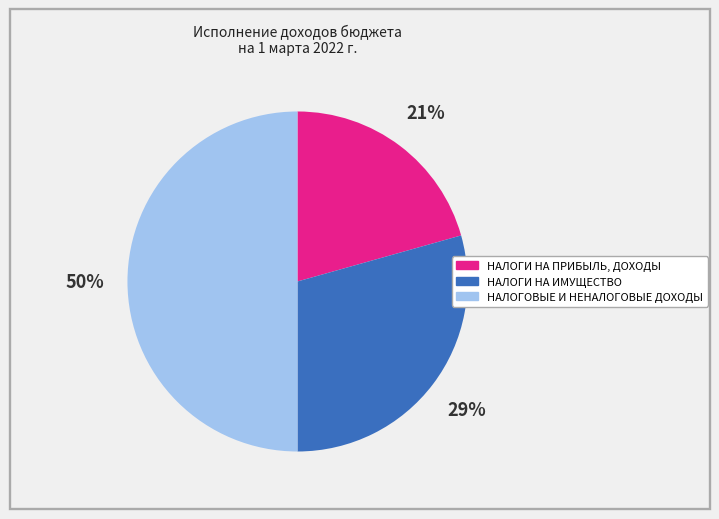

To the nearest percent, what is the difference between the НАЛОГОВЫЕ И НЕНАЛОГОВЫЕ ДОХОДЫ and НАЛОГИ НА ПРИБЫЛЬ, ДОХОДЫ slice percentages?

29%